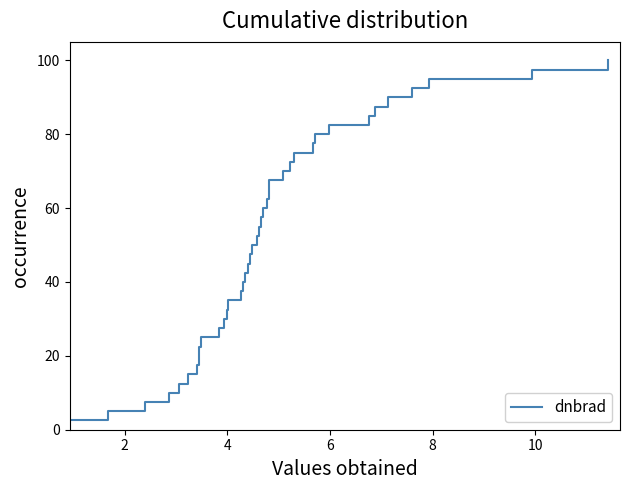

What is the difference between the maximum and minimum values?

97.5